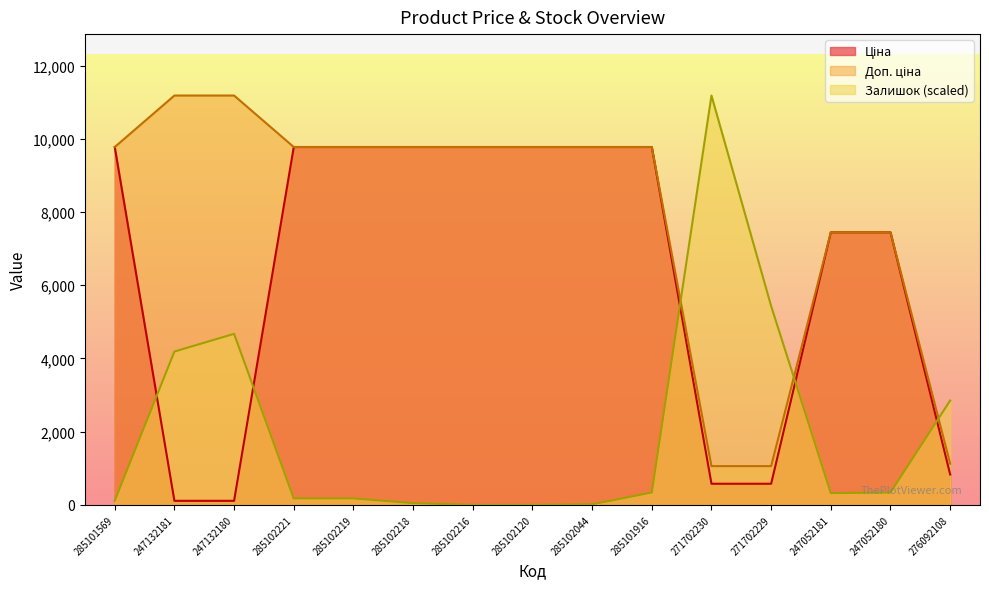

Rank the series at 285102216 from highest to lowest value.

Ціна, Доп. ціна, Залишок